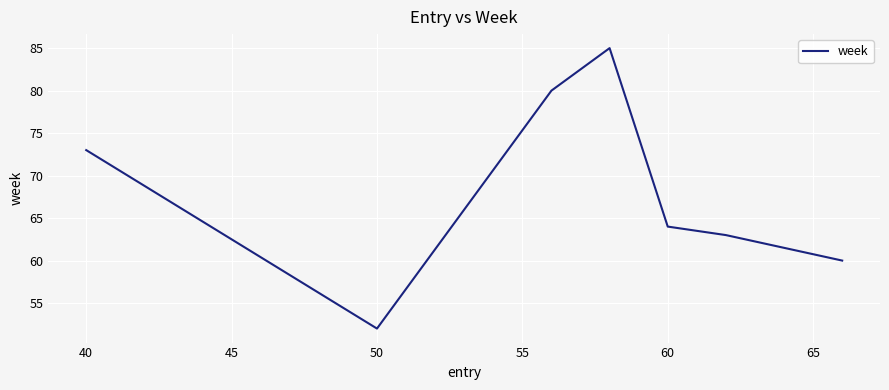

Is this an area chart (filled region under the line)?

No